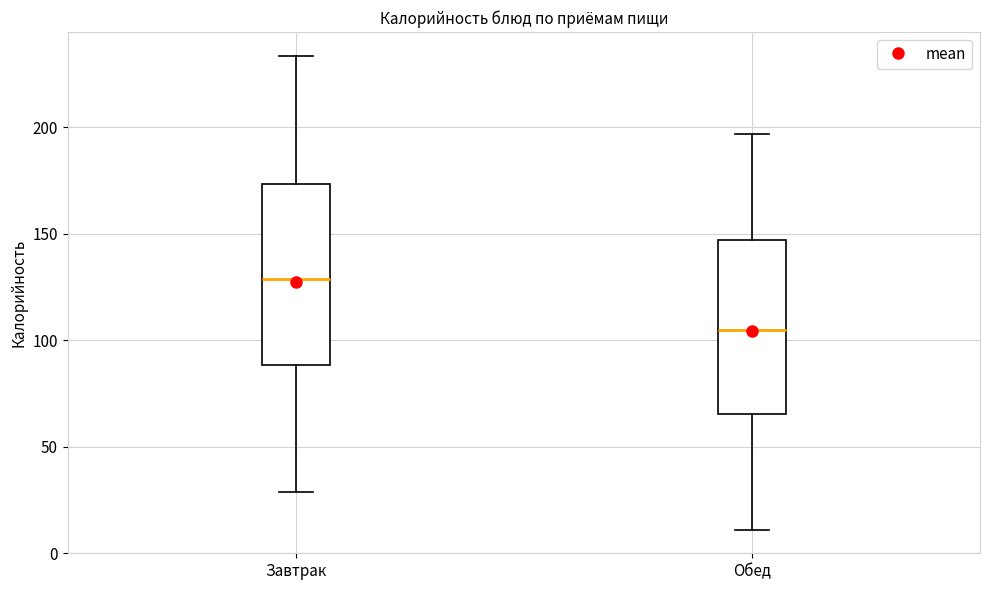

Reading left to right, read every box against the y-axis: the position of its median line, the range the box covers, and the ends of its whiskers. The values are not printed on the chart, so give them approximately, as read against the axis.

Завтрак: median 130, box 90 to 175, whiskers 30 to 235
Обед: median 105, box 65 to 145, whiskers 10 to 195